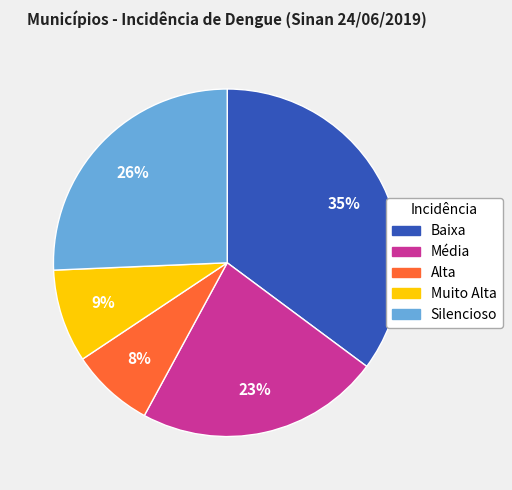

Does Silencioso represent more than half of the total?

No